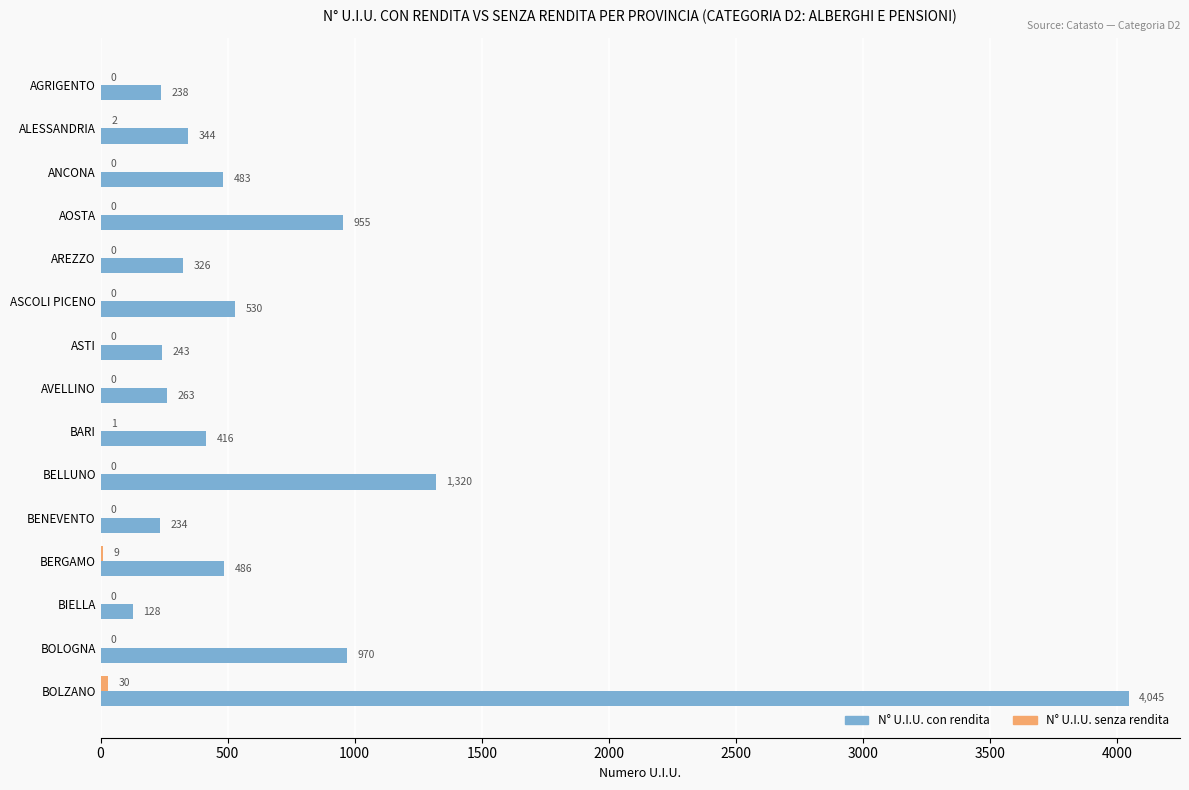

At which category is the sum across all series the highest?

BOLZANO